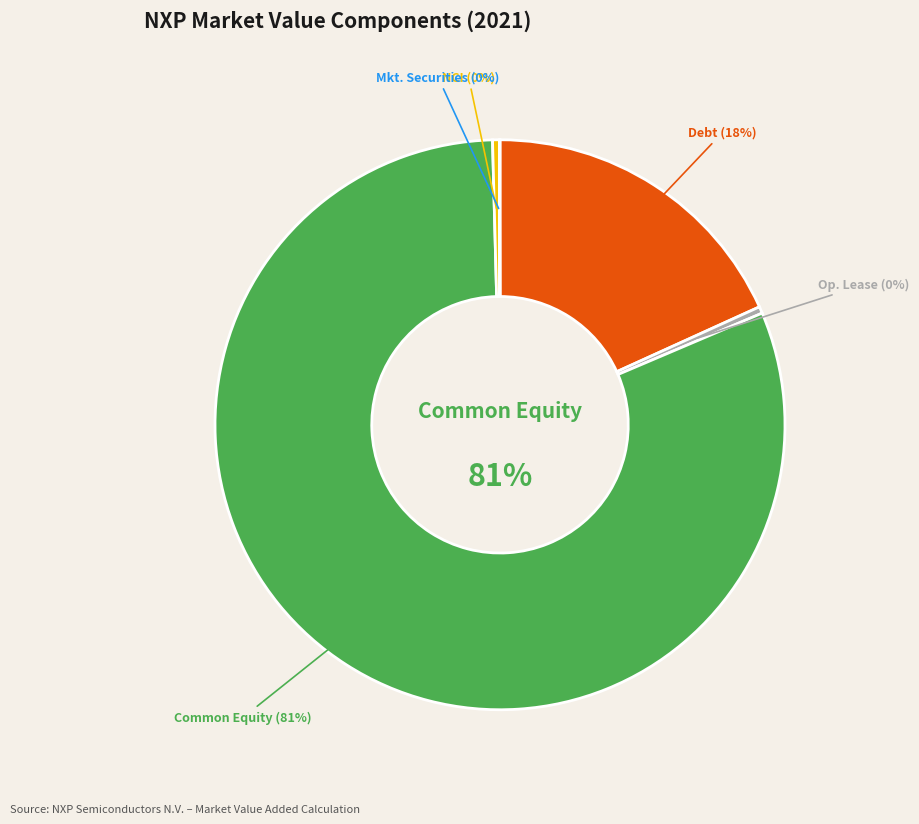

Between Less: Marketable equity securities and Market value of common equity, which is larger?

Market value of common equity